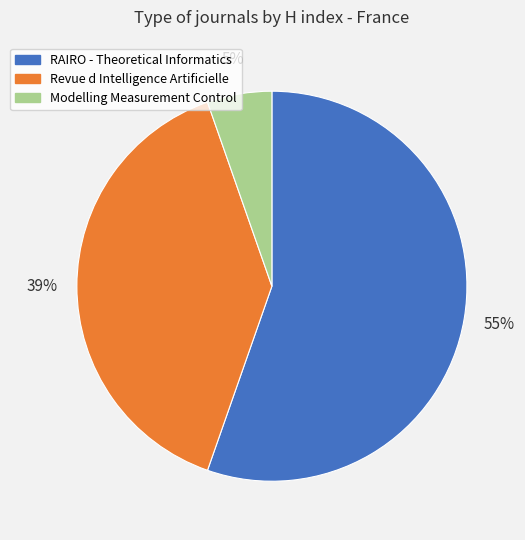

Which has a higher value, RAIRO - Theoretical Informatics or Modelling Measurement Control?

RAIRO - Theoretical Informatics